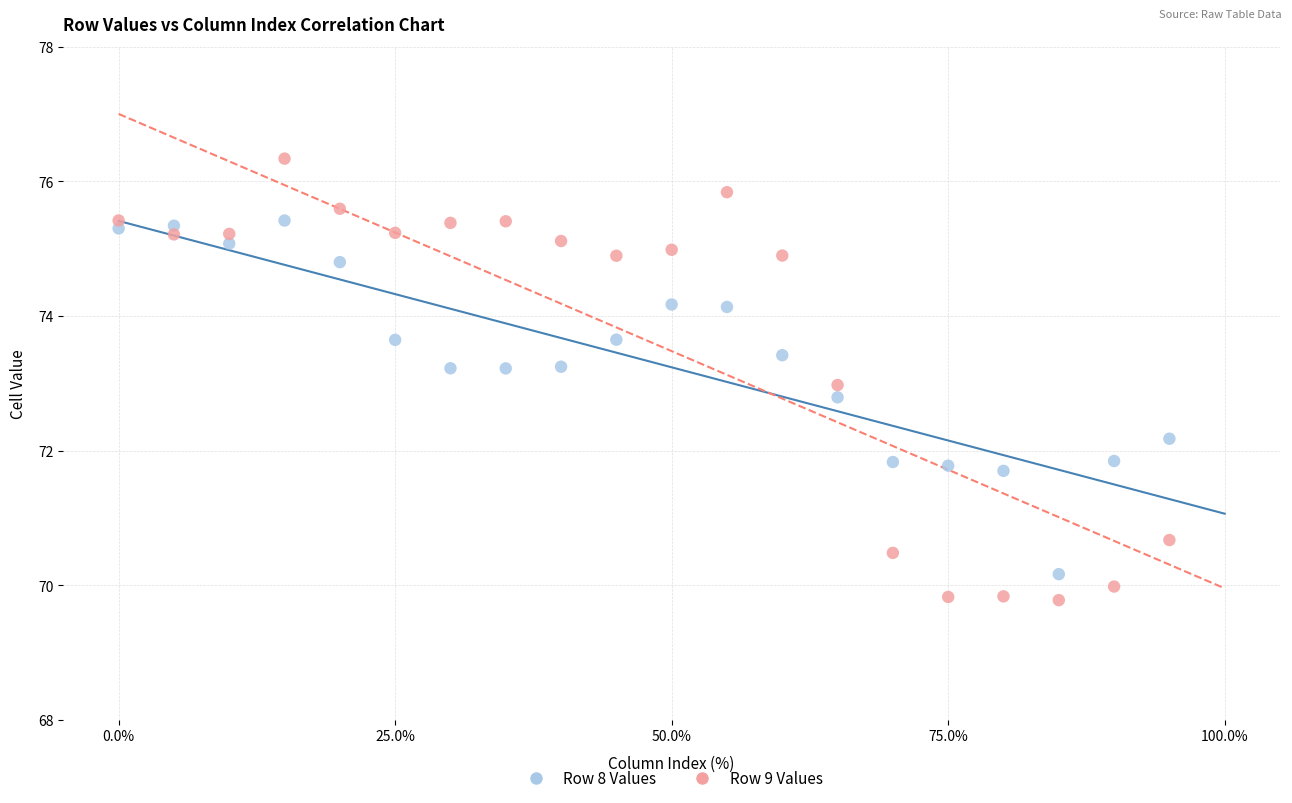

Across all data points, what is the range of X values (max minus min)?

95.0